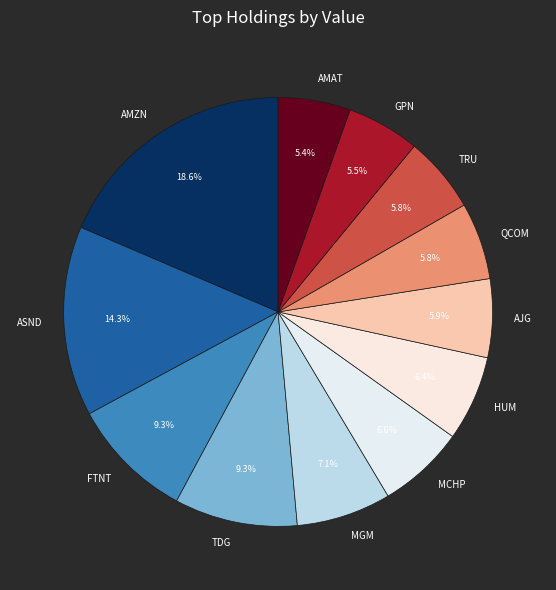

Which has a higher value, MGM or AMZN?

AMZN